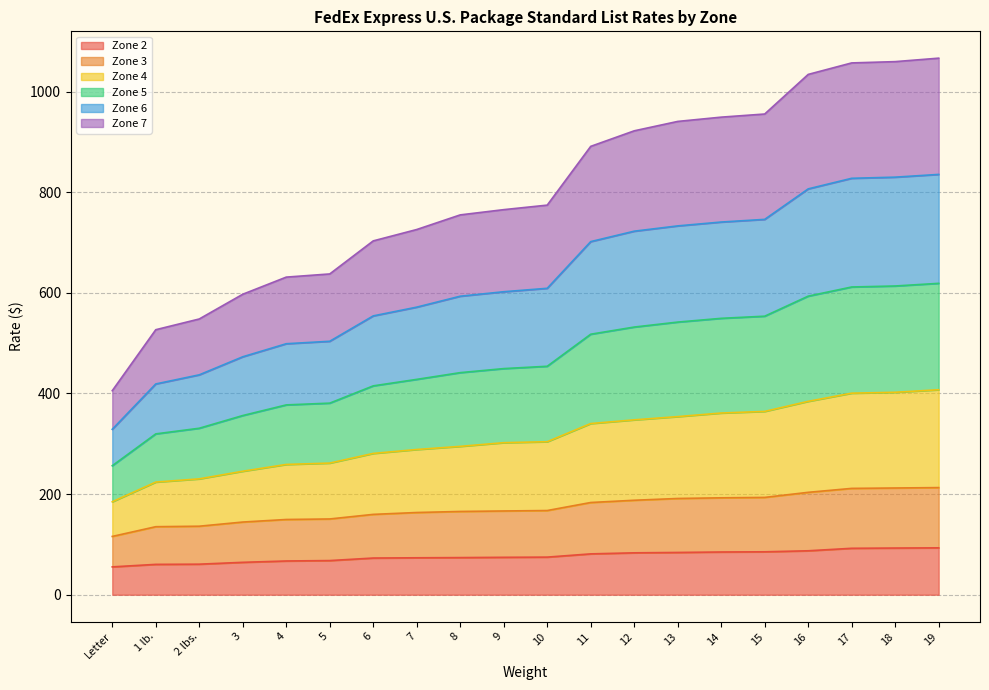

What is the total value across all series at 5?

637.5